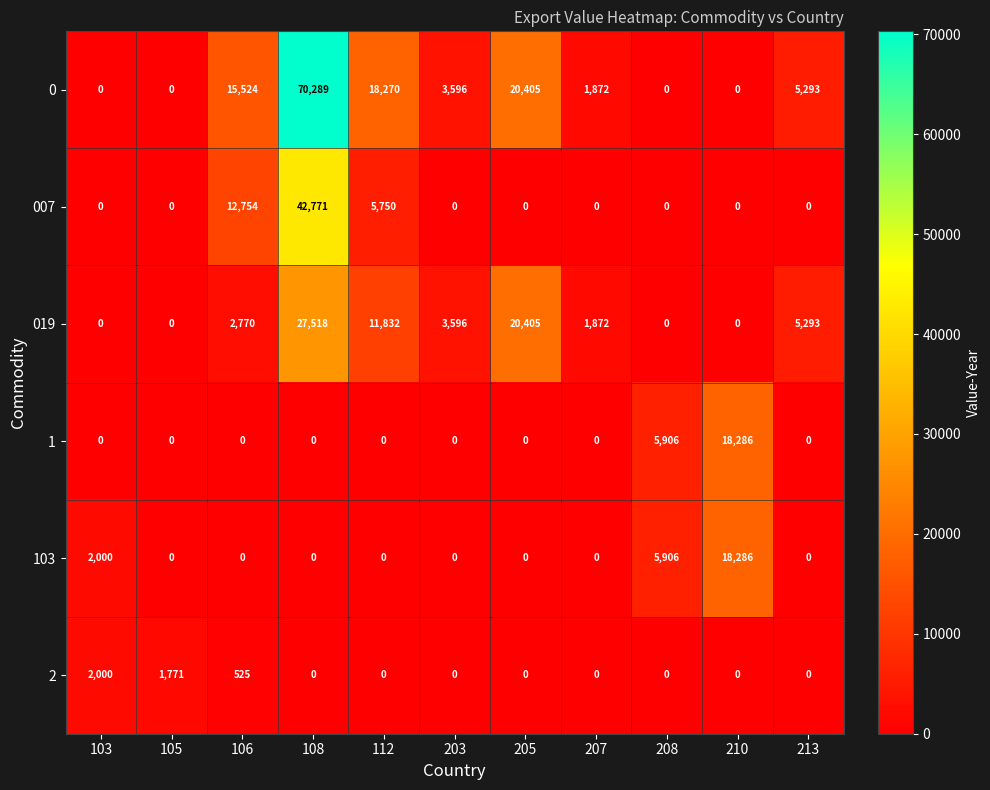

At how many categories does at least one series exceed 39694?

1